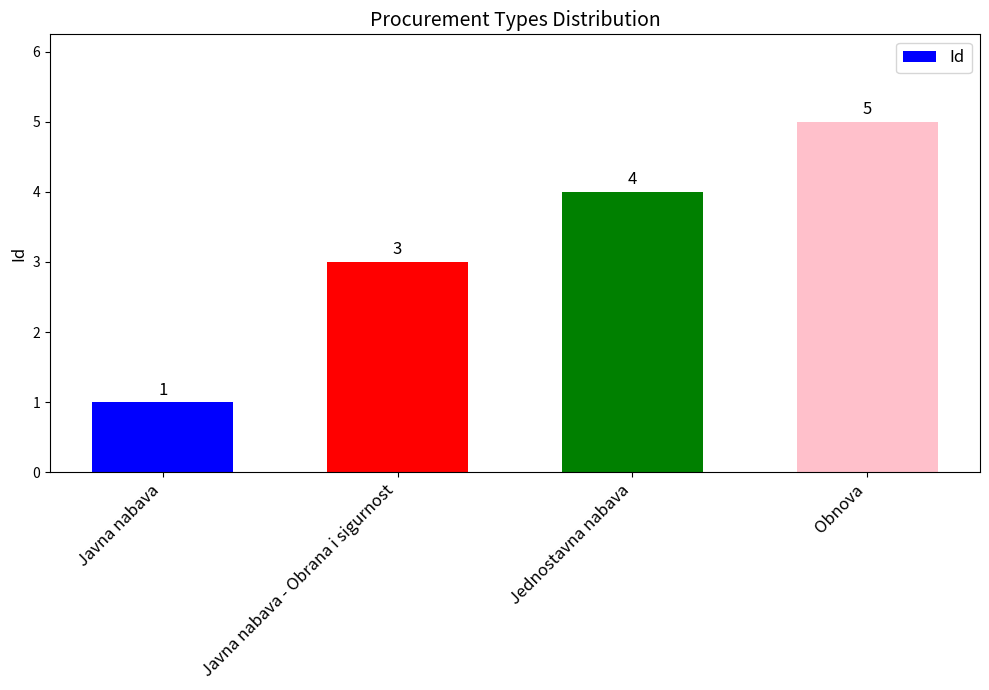

What is the label of the 4th bar from the left?

Obnova